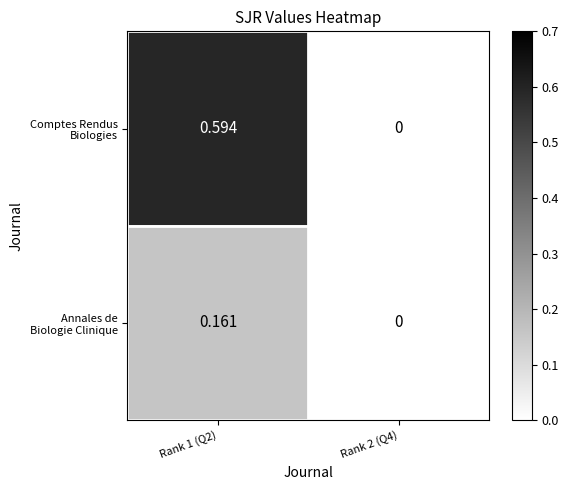

How many data points does each series have?

2